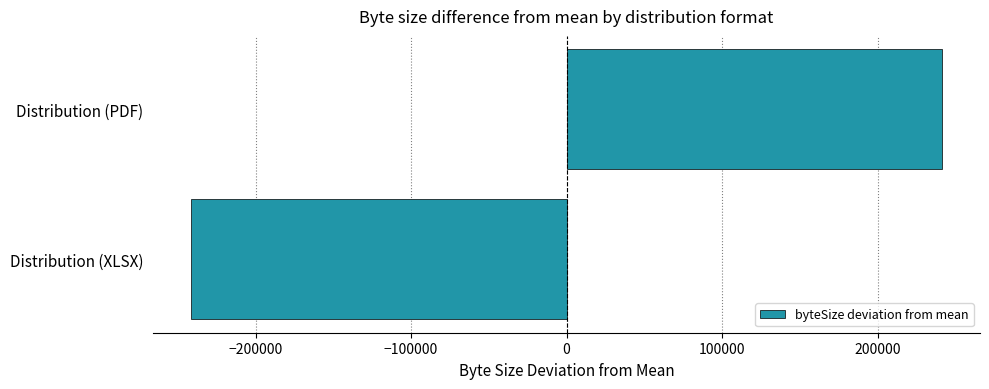

Reading bottom to top, extract all data points from this chart.

Distribution (XLSX)=-241634.5	Distribution (PDF)=241634.5